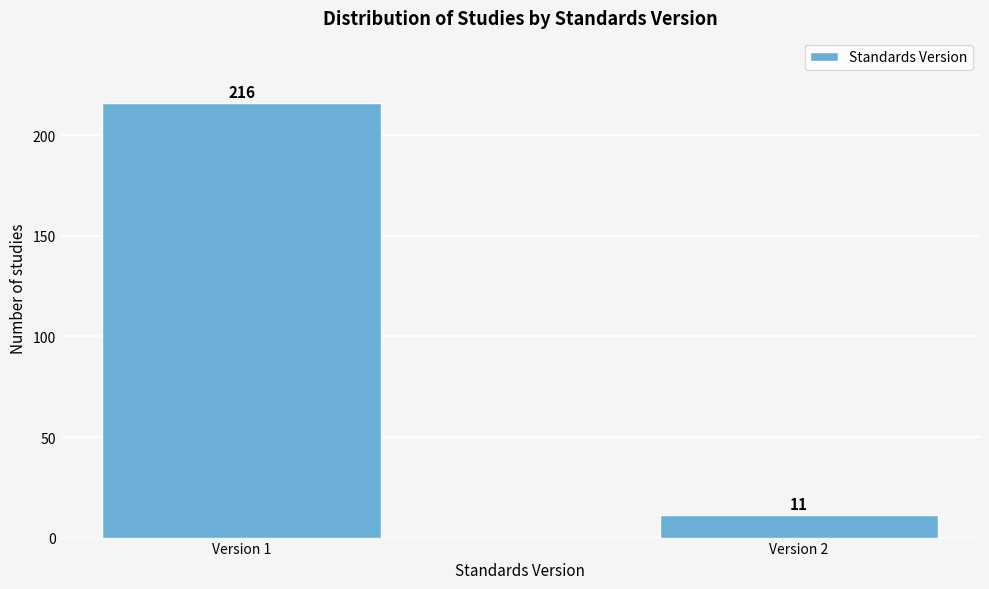

Reading left to right, transcribe all the data shown in this chart.

Version 1=216	Version 2=11